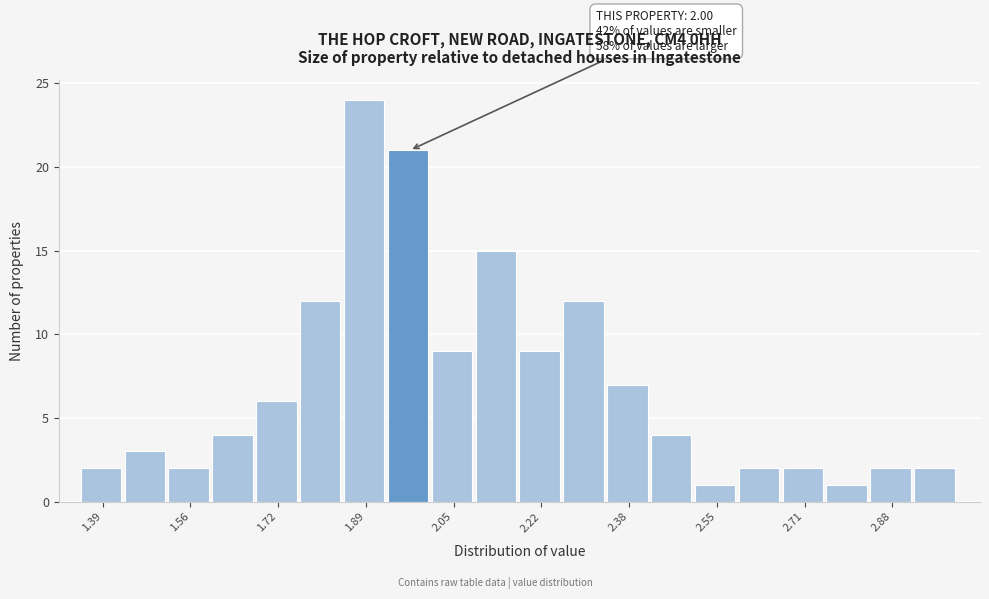

Over which range of the x-axis is the bar tallest?

1.84 to 1.92